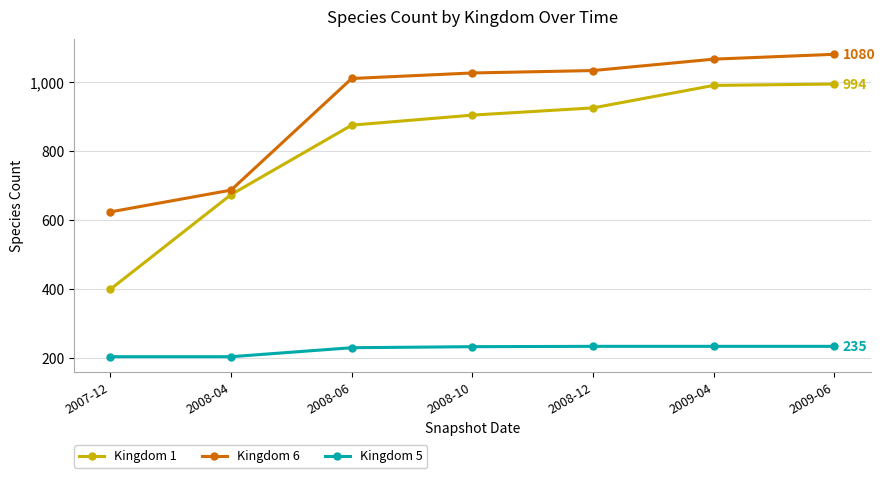

What is the difference between the second highest and second lowest values in the Kingdom 5 series?

30